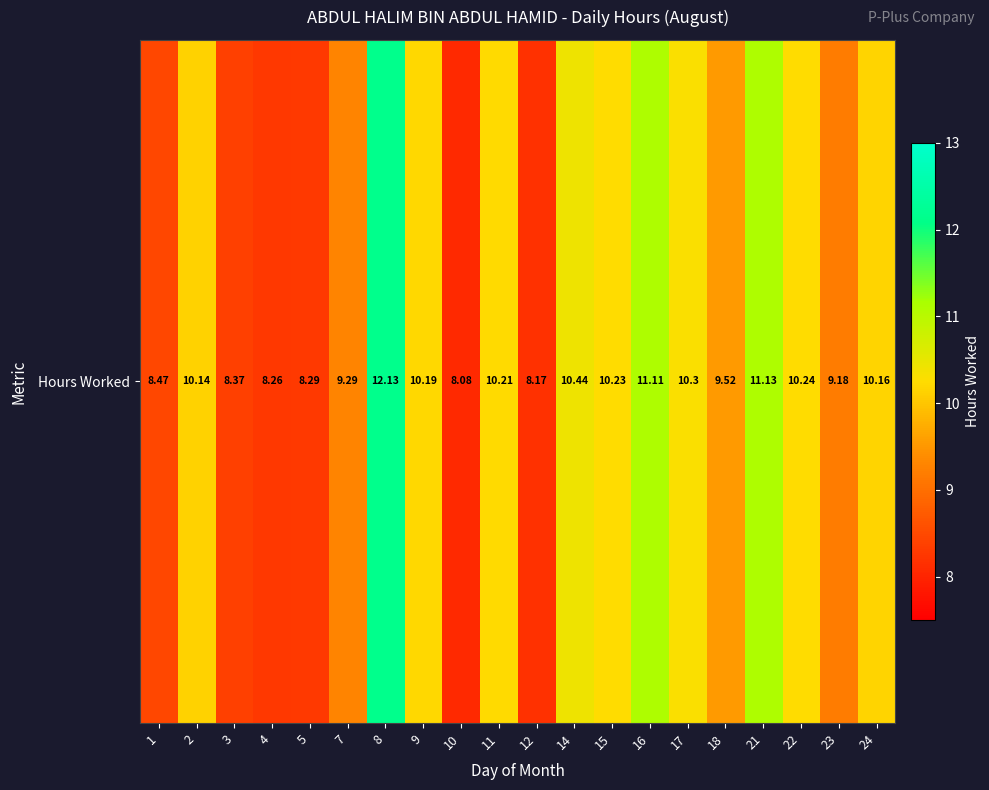

What is the sum of all values?

193.9